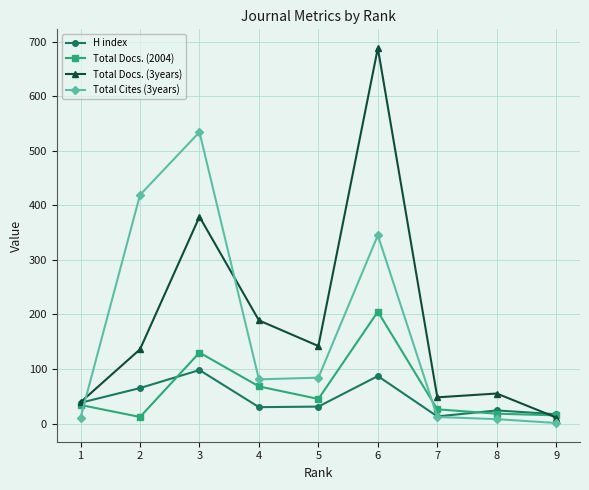

Reading left to right, transcribe all the data shown in this chart.

H index: 9=17	8=24	7=13	6=87	5=31	4=30	3=98	2=65	1=38
Total Docs. (2004): 9=15	8=18	7=26	6=205	5=45	4=68	3=130	2=12	1=34
Total Docs. (3years): 9=11	8=55	7=48	6=688	5=142	4=189	3=379	2=136	1=39
Total Cites (3years): 9=1	8=8	7=12	6=345	5=84	4=81	3=534	2=419	1=11